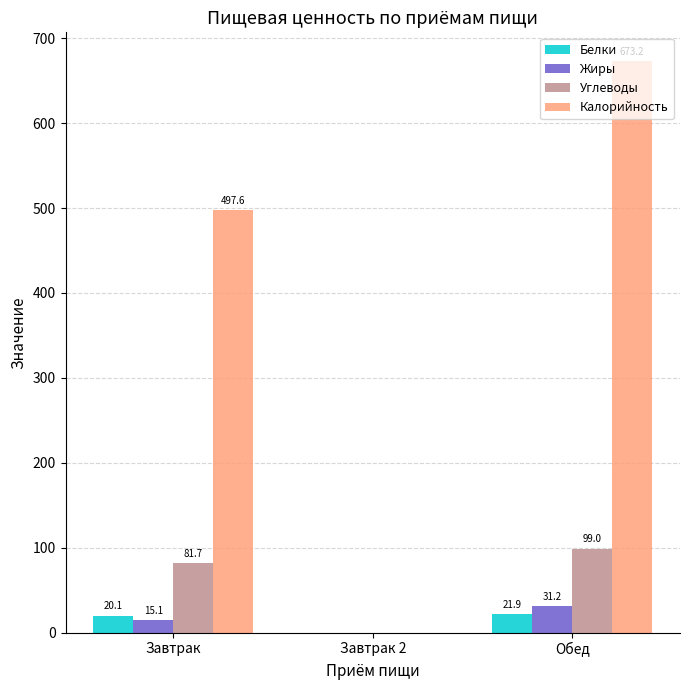

The Углеводы series shows 99.0 at Обед. True or false?

True